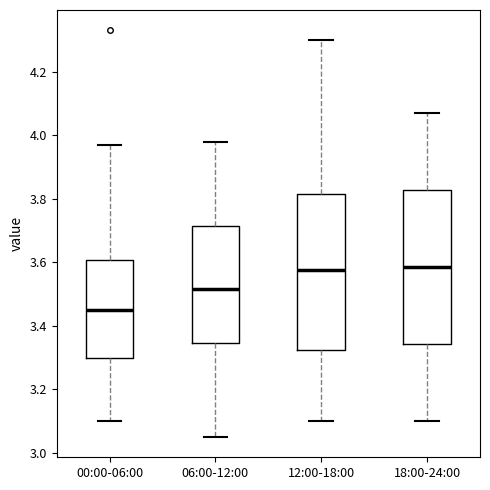

Reading left to right, transcribe this box plot: for each box, give where its median line is, the range the box spans, and where its two whiskers end, as read against the y-axis. The values are not printed on the chart, so give them approximately, as read against the axis.

00:00-06:00: median 3.46, box 3.30 to 3.60, whiskers 3.10 to 3.98
06:00-12:00: median 3.52, box 3.34 to 3.72, whiskers 3.06 to 3.98
12:00-18:00: median 3.58, box 3.32 to 3.82, whiskers 3.10 to 4.30
18:00-24:00: median 3.58, box 3.34 to 3.82, whiskers 3.10 to 4.08